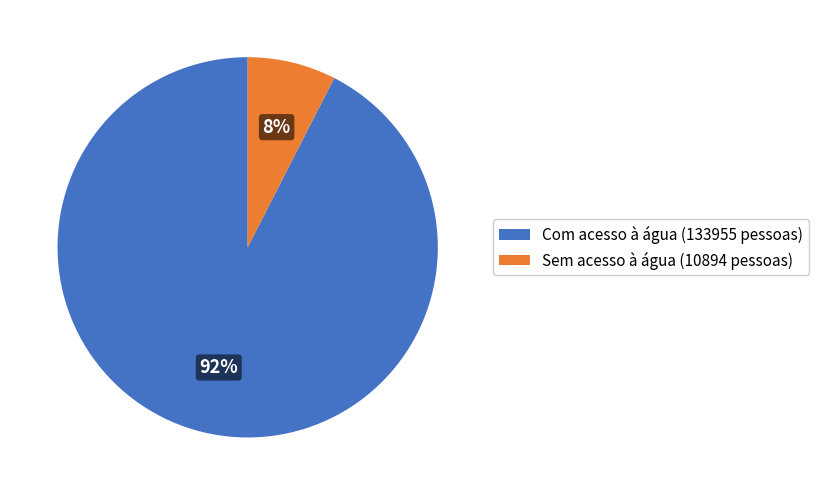

Do Sem acesso à água (10894 pessoas) and Com acesso à água (133955 pessoas) together represent more than half of the pie?

Yes